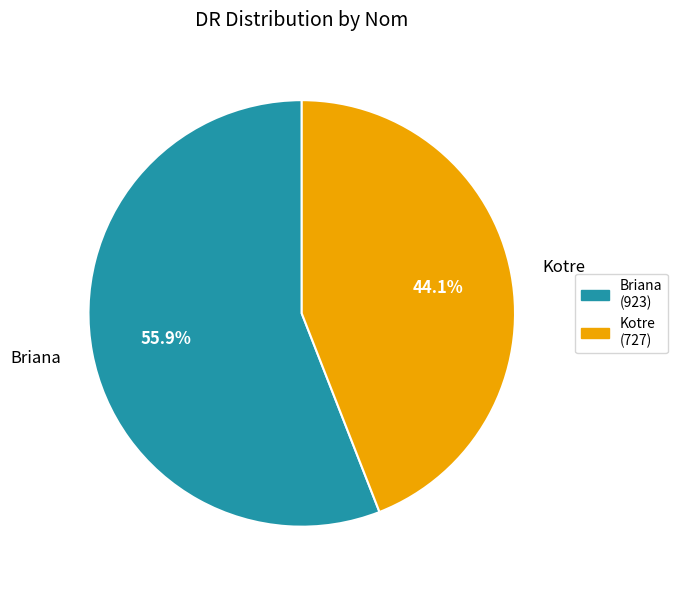

Is there a majority slice in this chart?

Yes